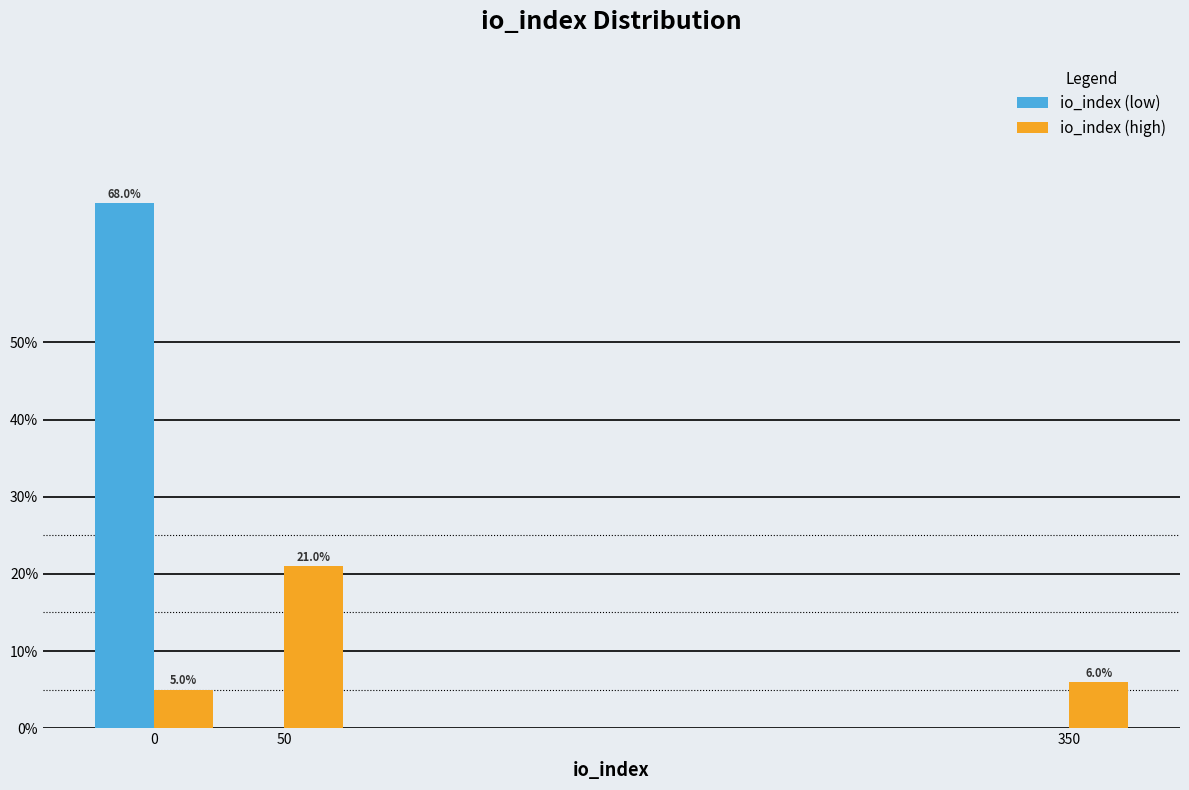

Reading left to right, what are all the values shown in this chart?

io_index (low): 0=68	50=0	350=0
io_index (high): 0=5	50=21	350=6